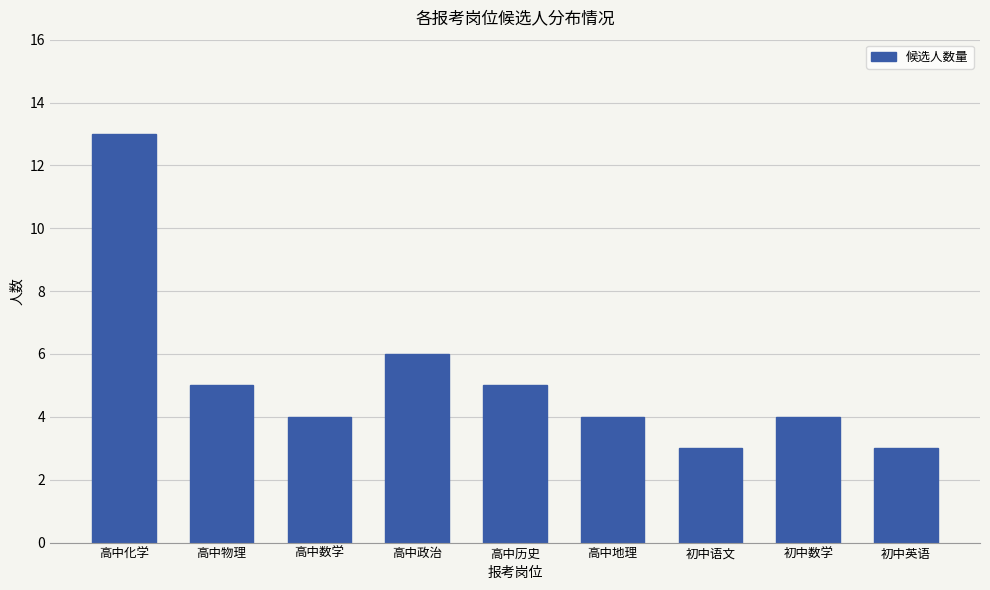

What is the change in value from 高中历史 to 高中地理?

-1